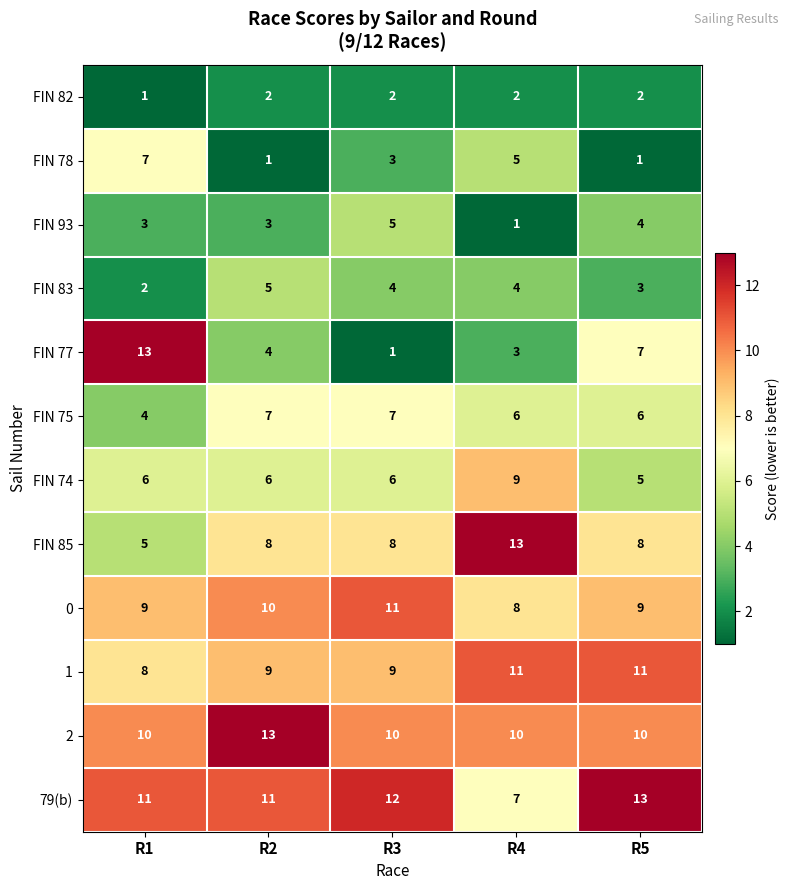

The FIN 77 series shows 7 at R5. True or false?

True